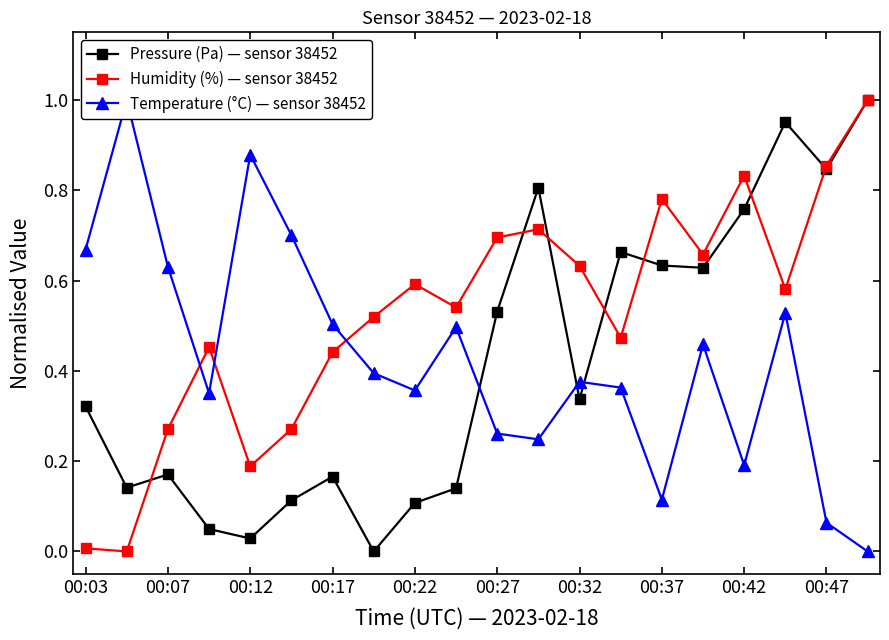

What is the label of the 20th point from the right?

00:03